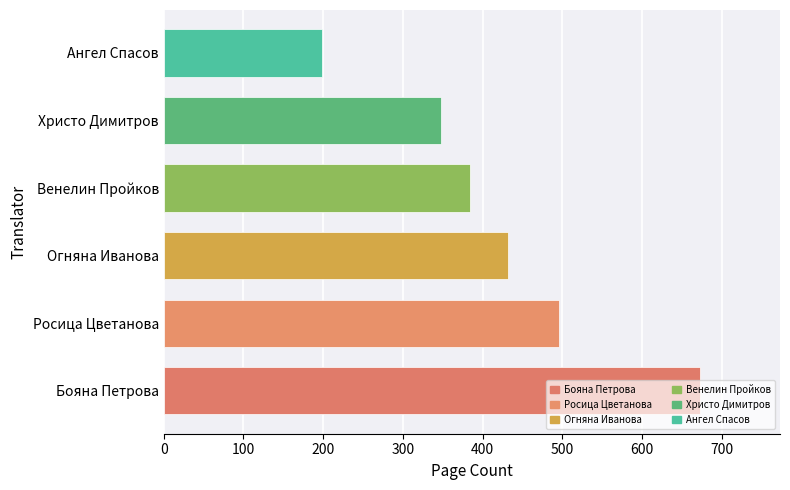

Count the number of data series in this chart.

1